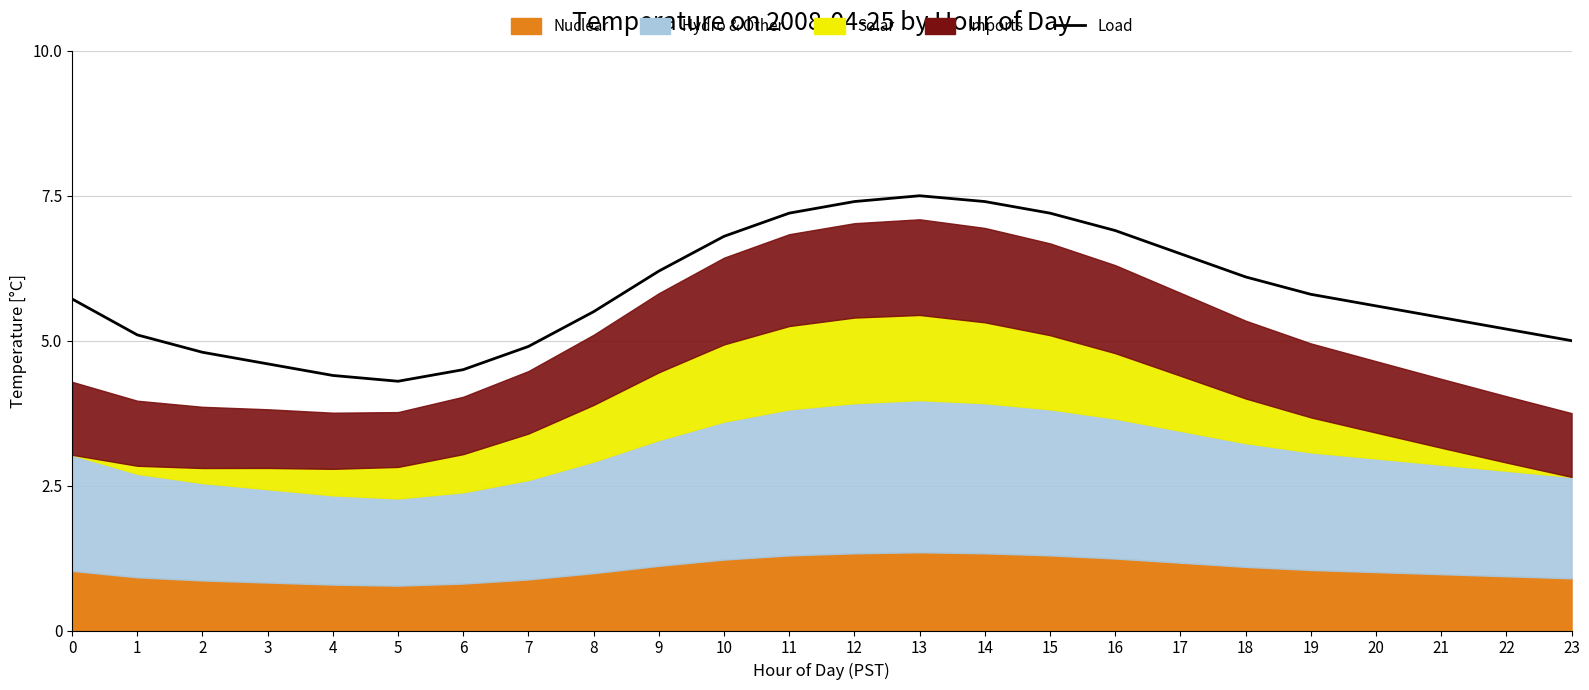

What is the smallest value displayed?

4.3